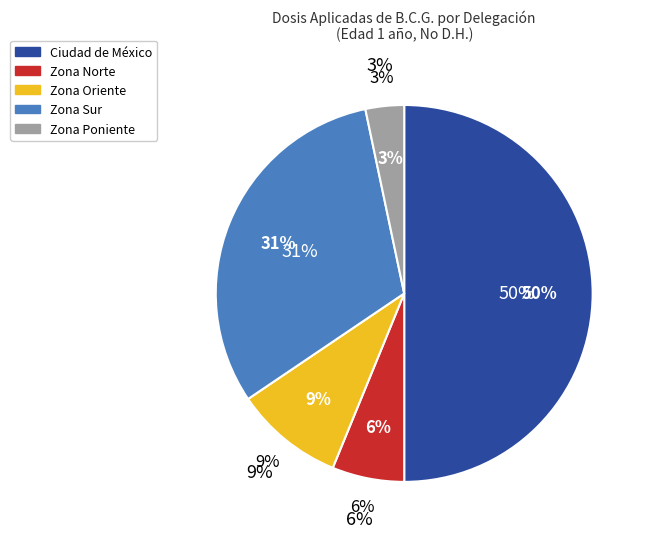

To the nearest percent, what percentage of the pie is Zona Poniente?

3%